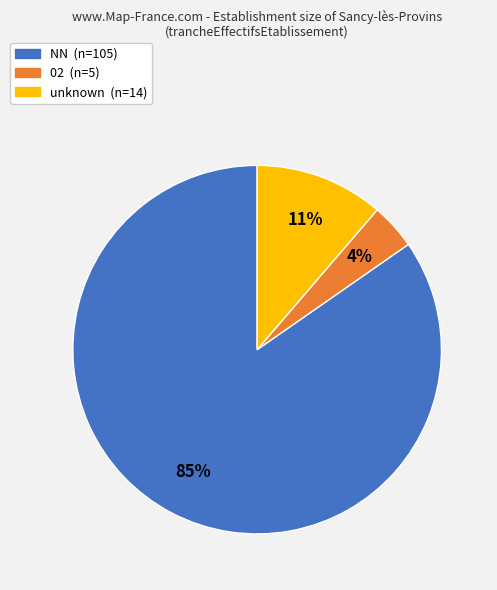

Is there any slice that represents more than half of the pie?

Yes